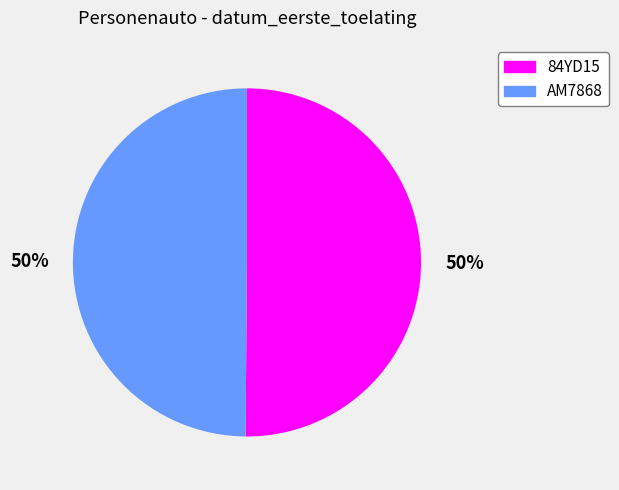

To the nearest percent, what portion does 84YD15 represent?

50%